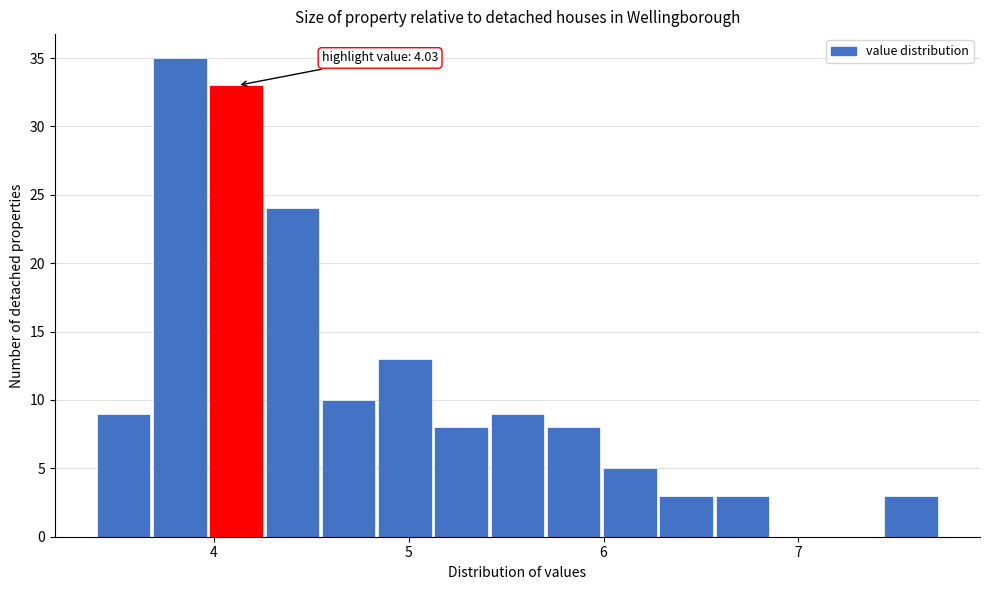

Read against the x-axis, roughly where is the centre of the tallest bar?

3.8